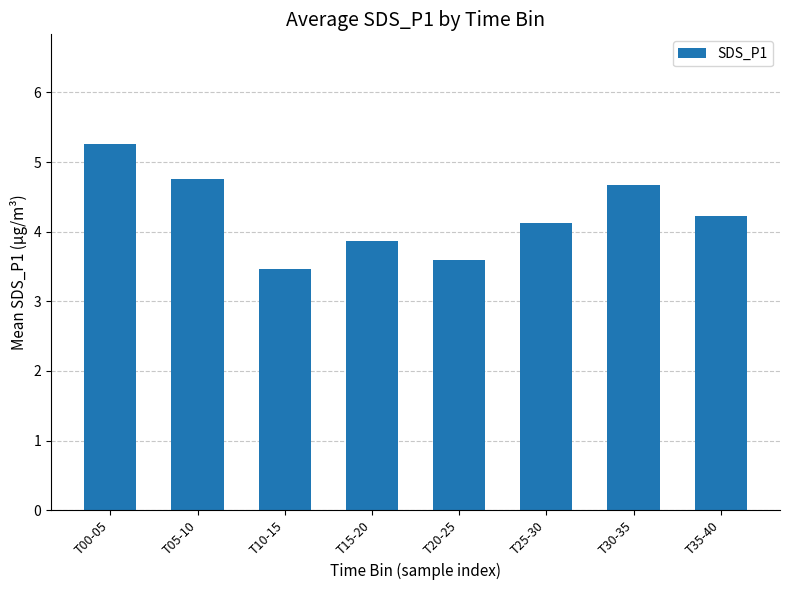

What is the change in value from T15-20 to T25-30?

+0.3